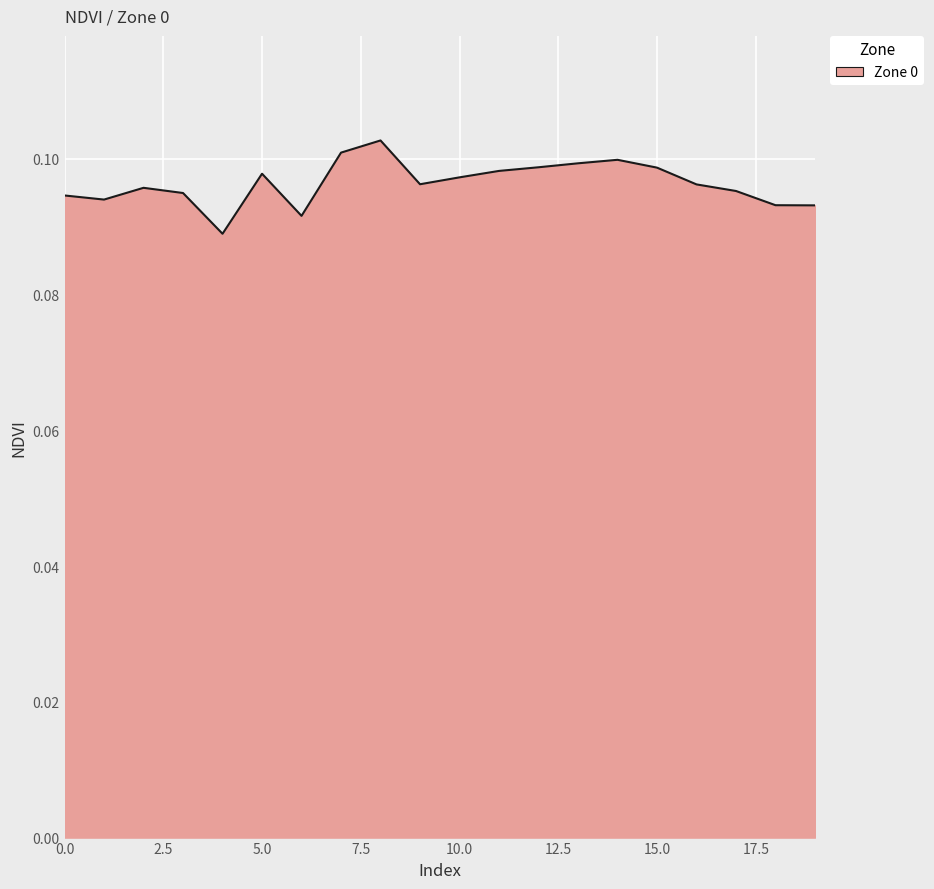

Reading left to right, transcribe all the data shown in this chart.

0=0.1	1=0.1	2=0.1	3=0.1	4=0.1	5=0.1	6=0.1	7=0.1	8=0.1	9=0.1	10=0.1	11=0.1	12=0.1	13=0.1	14=0.1	15=0.1	16=0.1	17=0.1	18=0.1	19=0.1